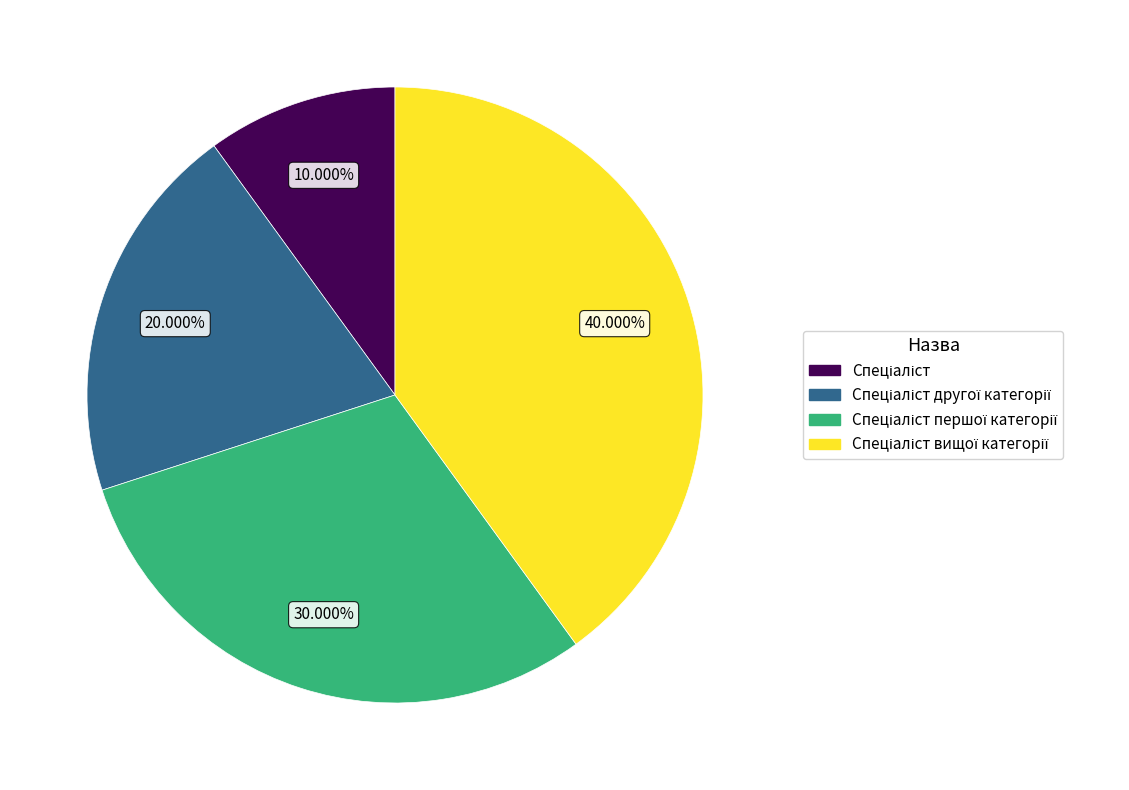

Is there a majority slice in this chart?

No